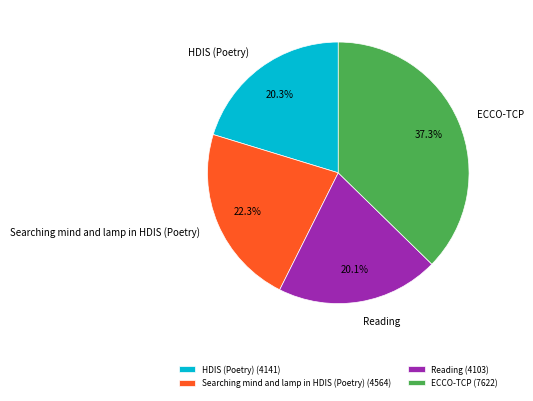

What percentage is the HDIS (Poetry) slice, to the nearest percent?

20%